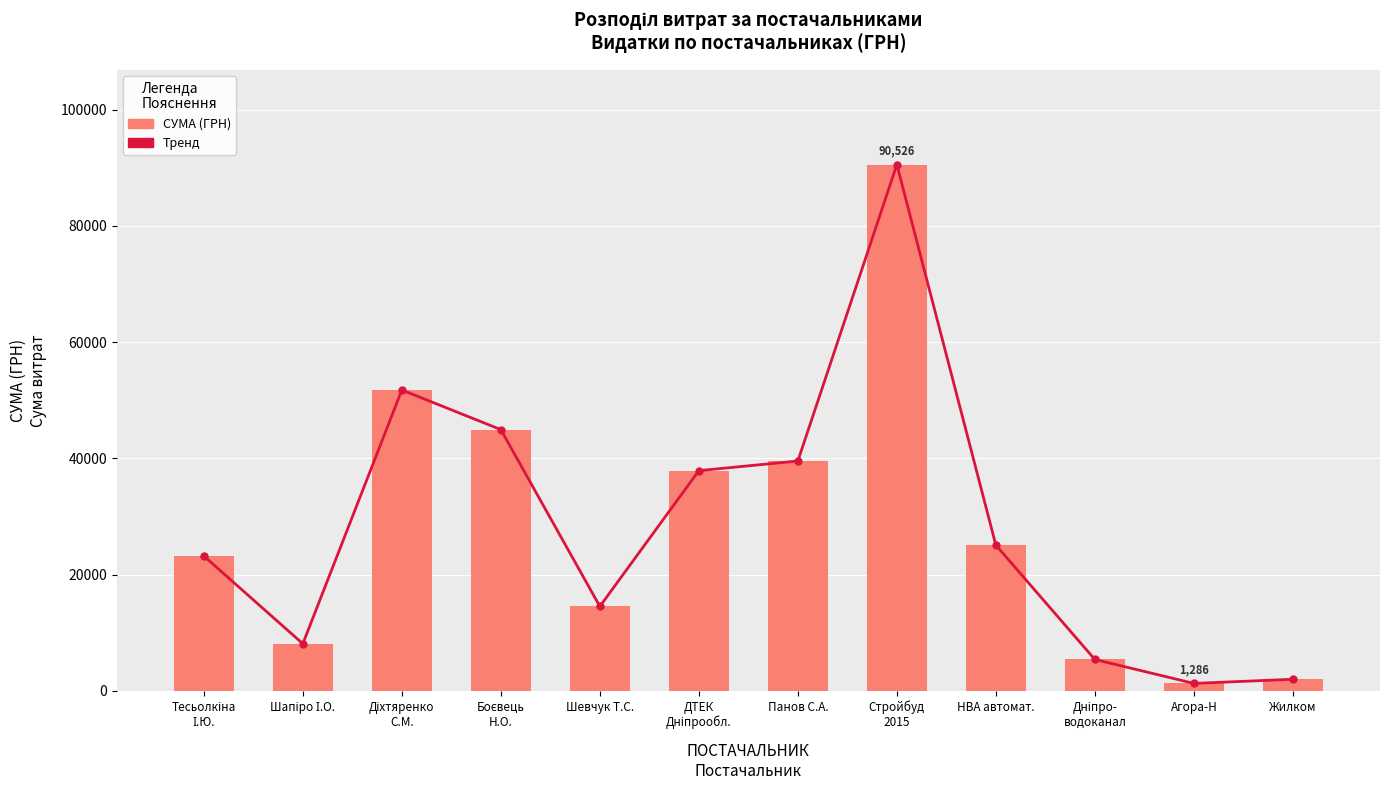

The value of Тренд at Агора-Н is 1779.4. True or false?

False